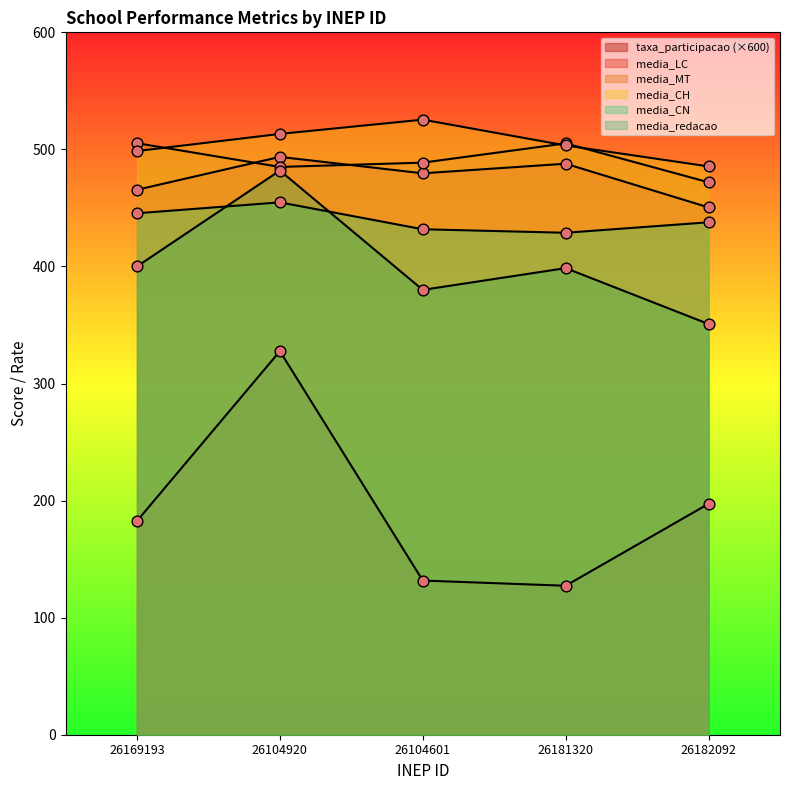

Which series contains the lowest Y value?

taxa_participacao